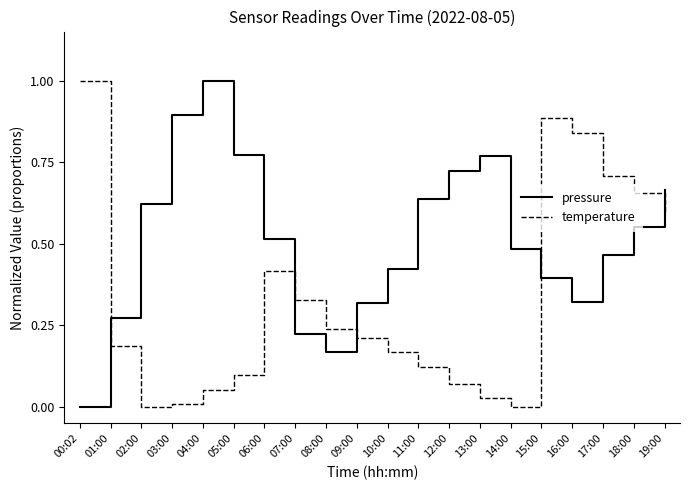

Which series changed the most between 04:00 and 16:00?

temperature